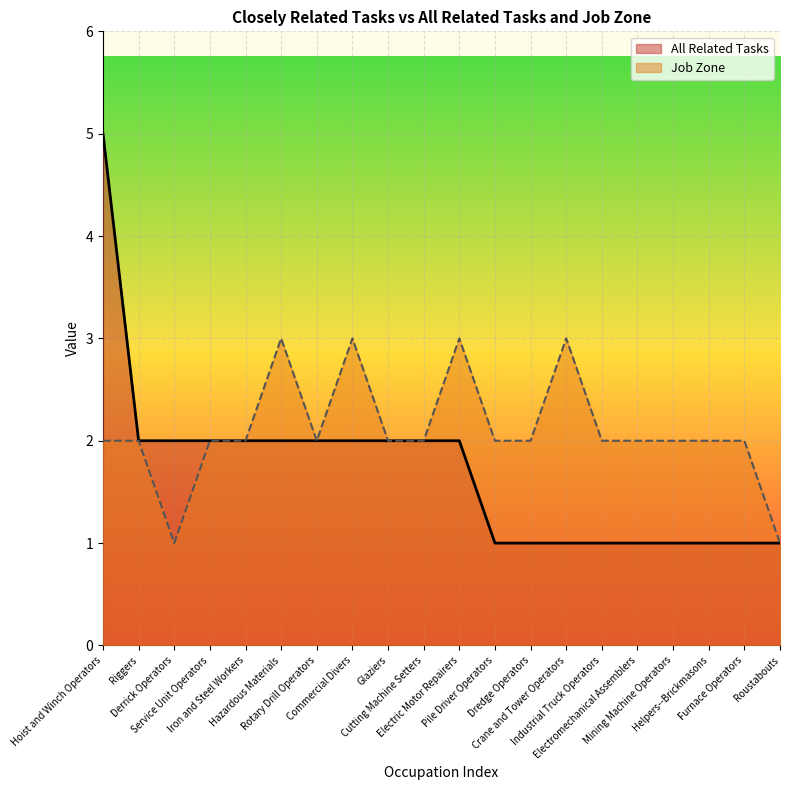

True or false: All Related Tasks has a value of 1 at Mining Machine Operators.

True